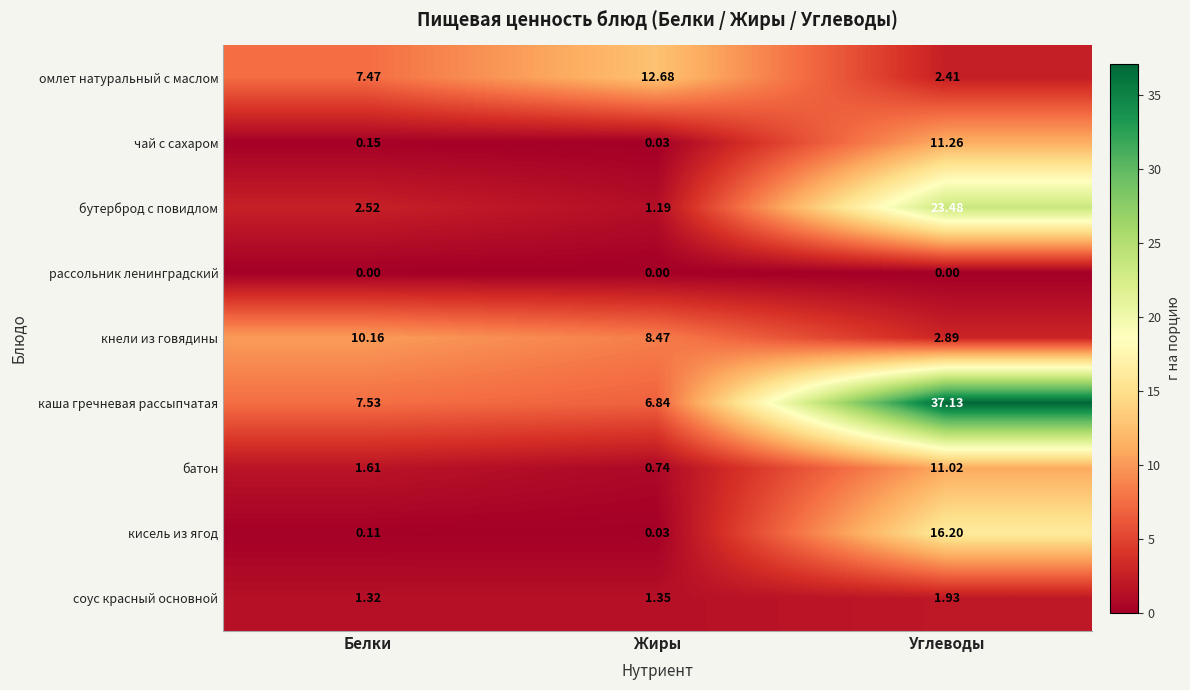

Which series has the largest range (max minus min)?

каша гречневая рассыпчатая